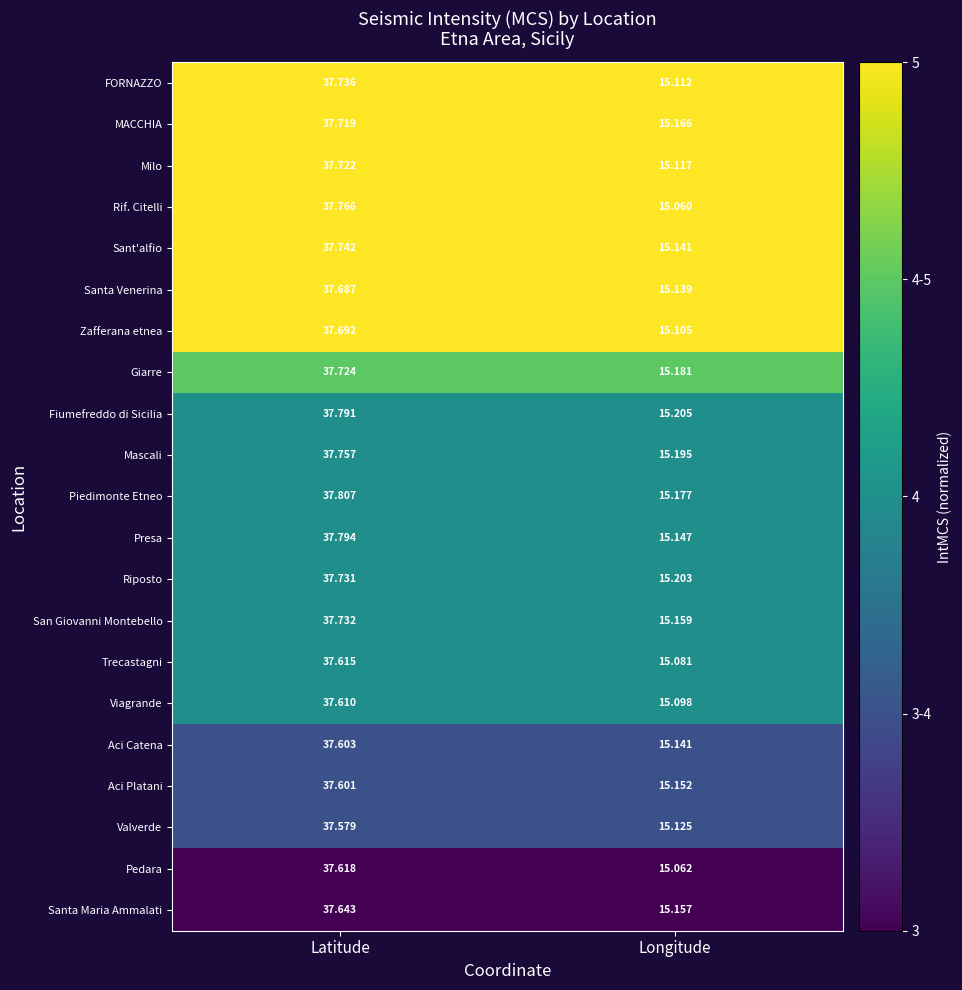

Where is Trecastagni nearest to the value 26?

Longitude